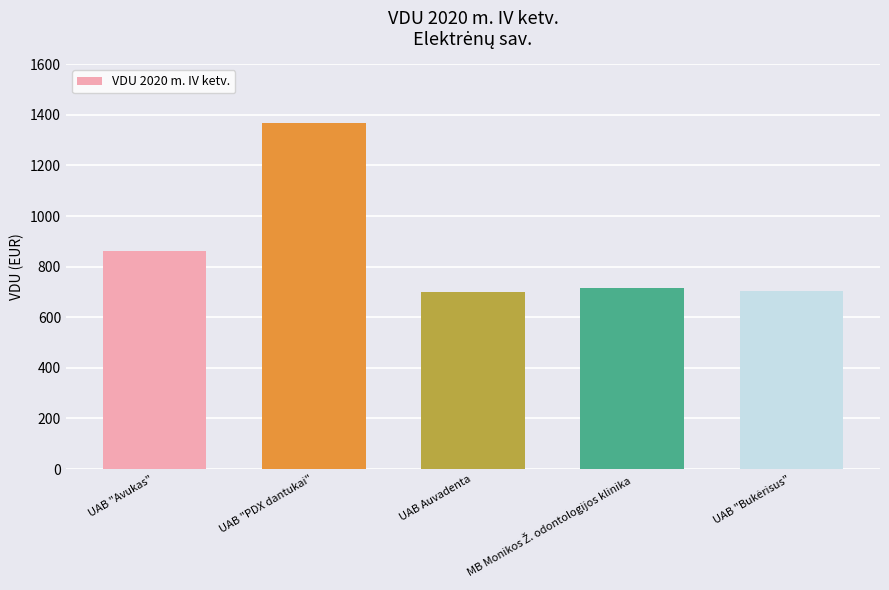

What is the difference between the maximum and minimum values?

669.2